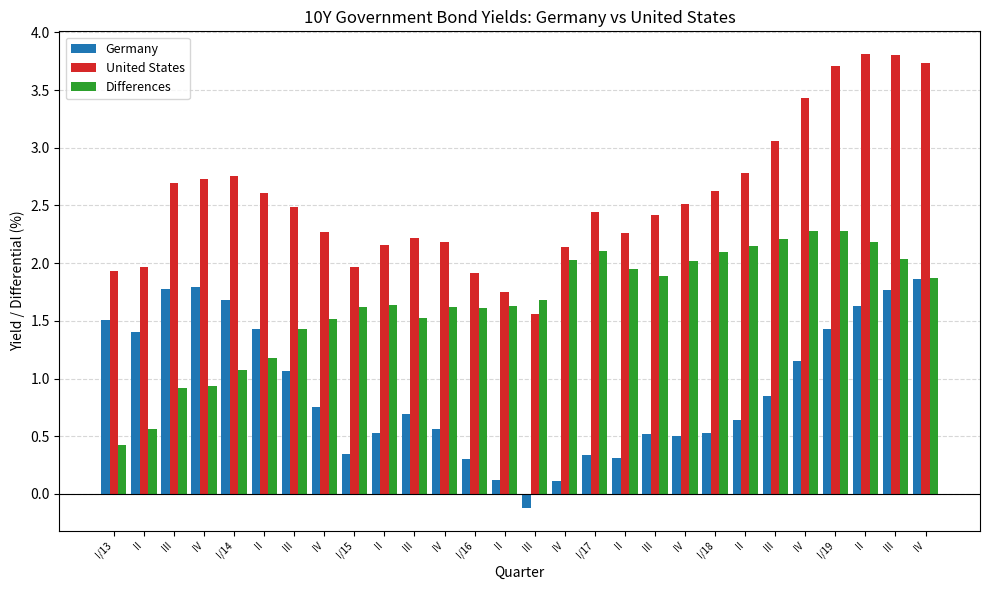

The Germany series shows 1.4 at I/19. True or false?

True